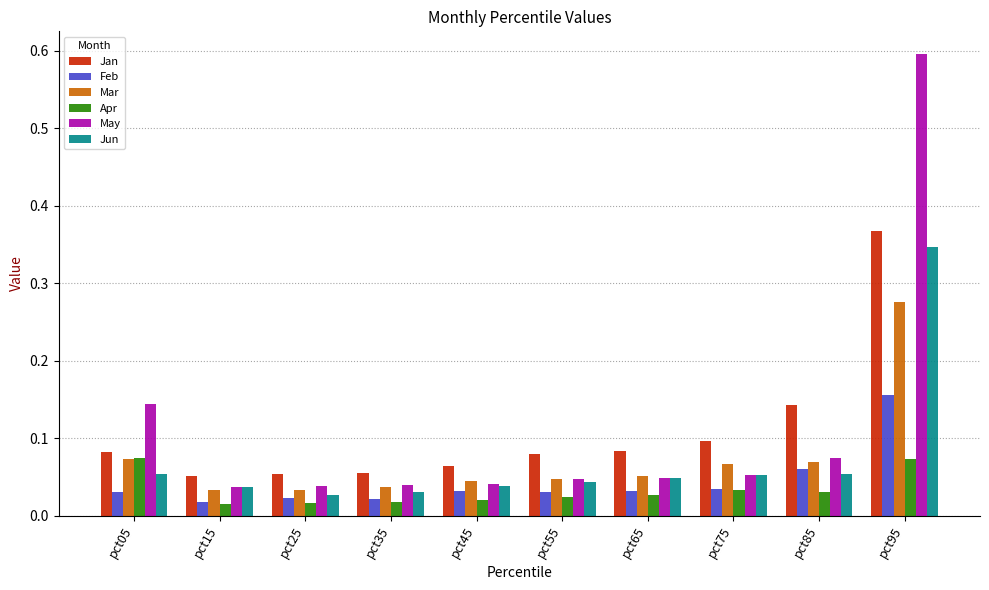

Count the number of data series in this chart.

6